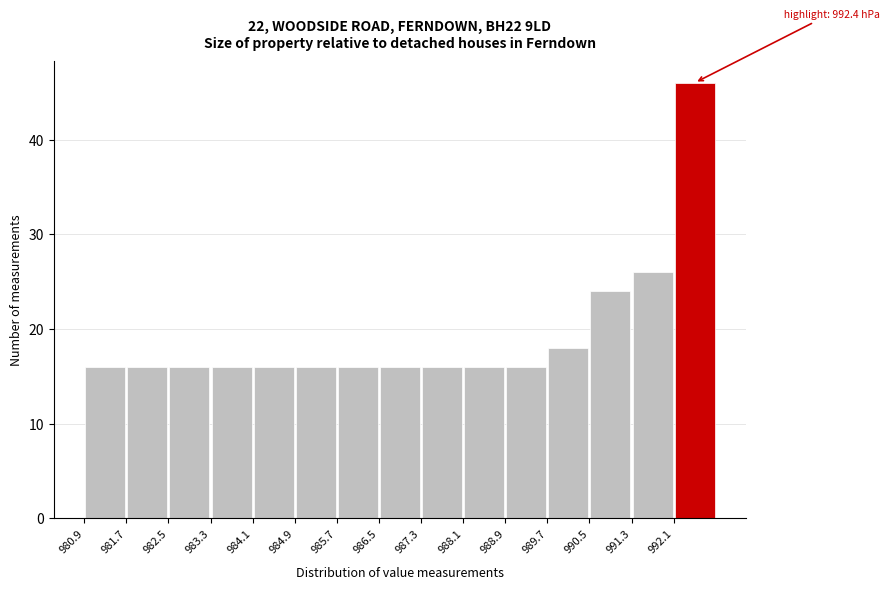

Which range on the x-axis has the tallest bar?

992.1 to 992.9